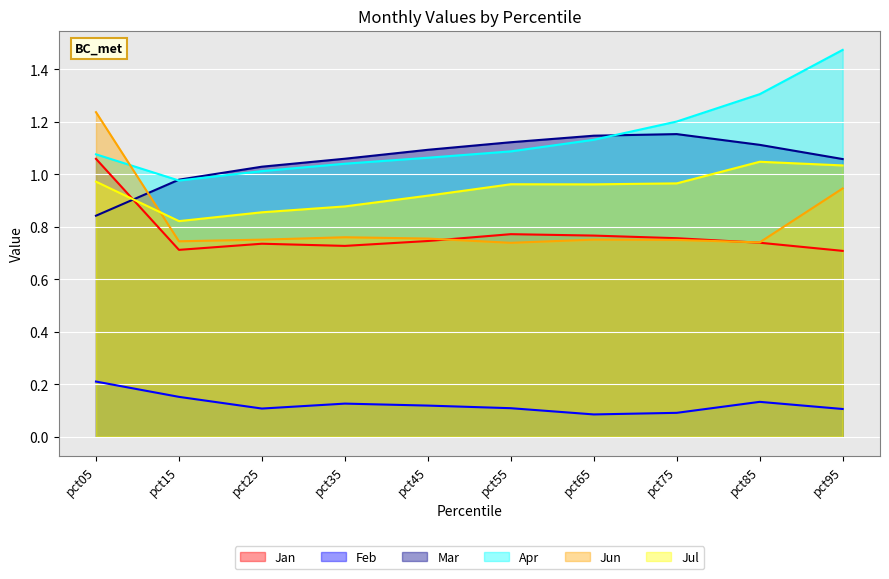

How many lines are shown in the chart?

6